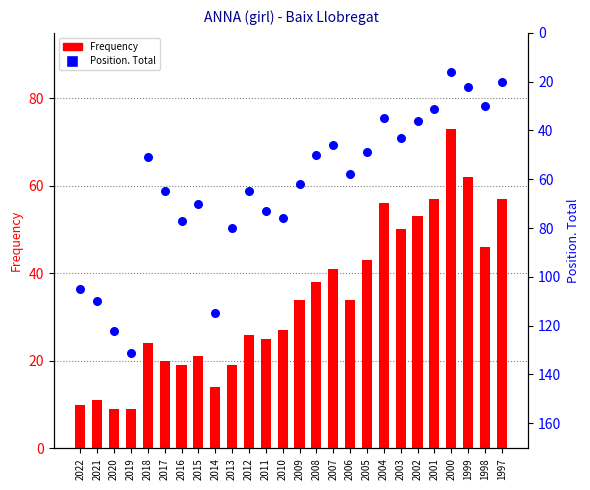

What are all the series names shown in the legend?

Frequency, Position. Total